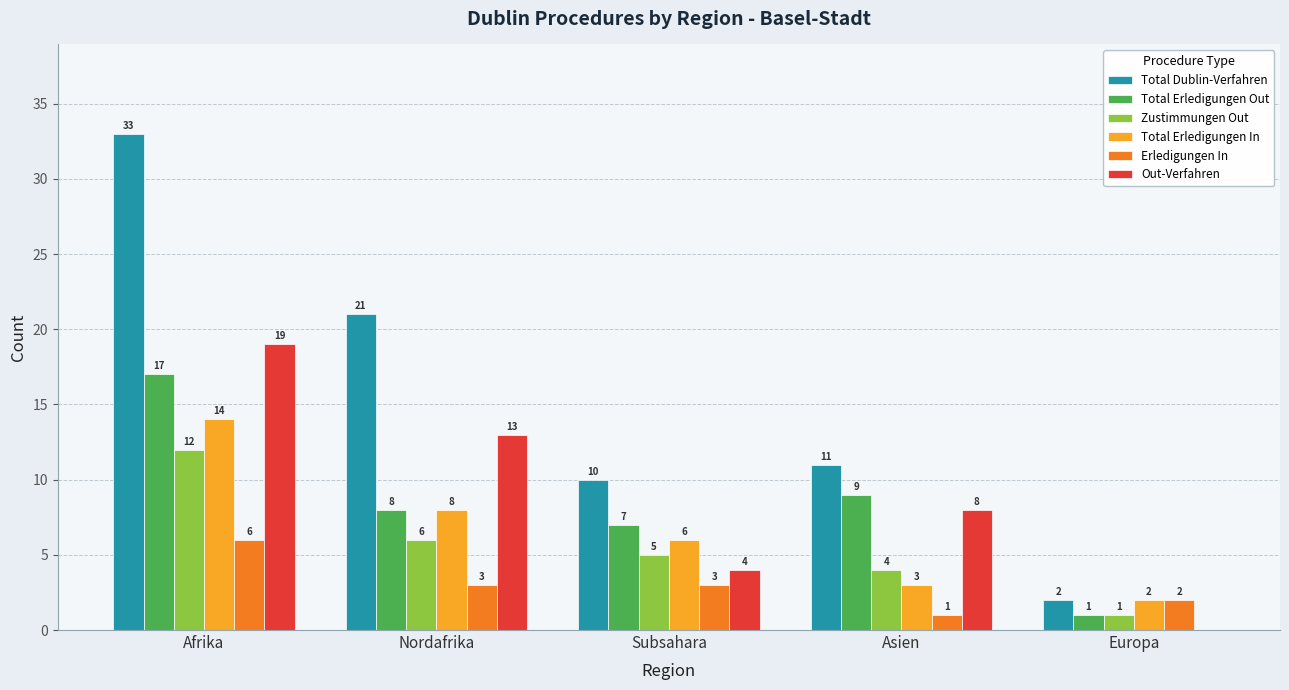

Which series changed the most between Subsahara and Europa?

Total Dublin-Verfahren